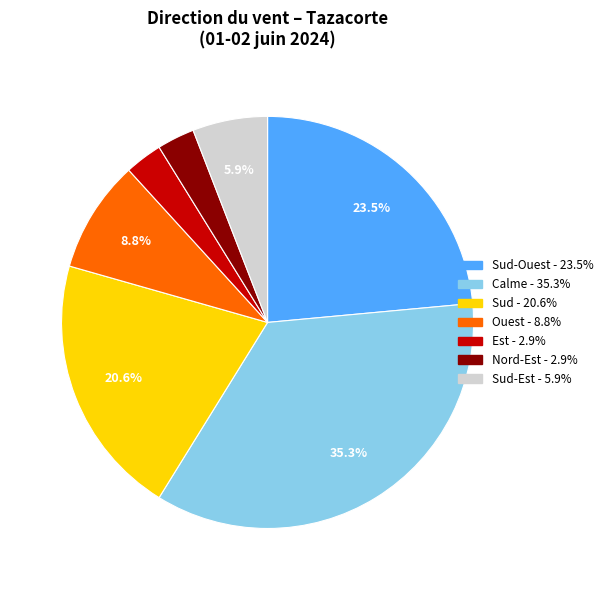

Does any single category account for the majority?

No